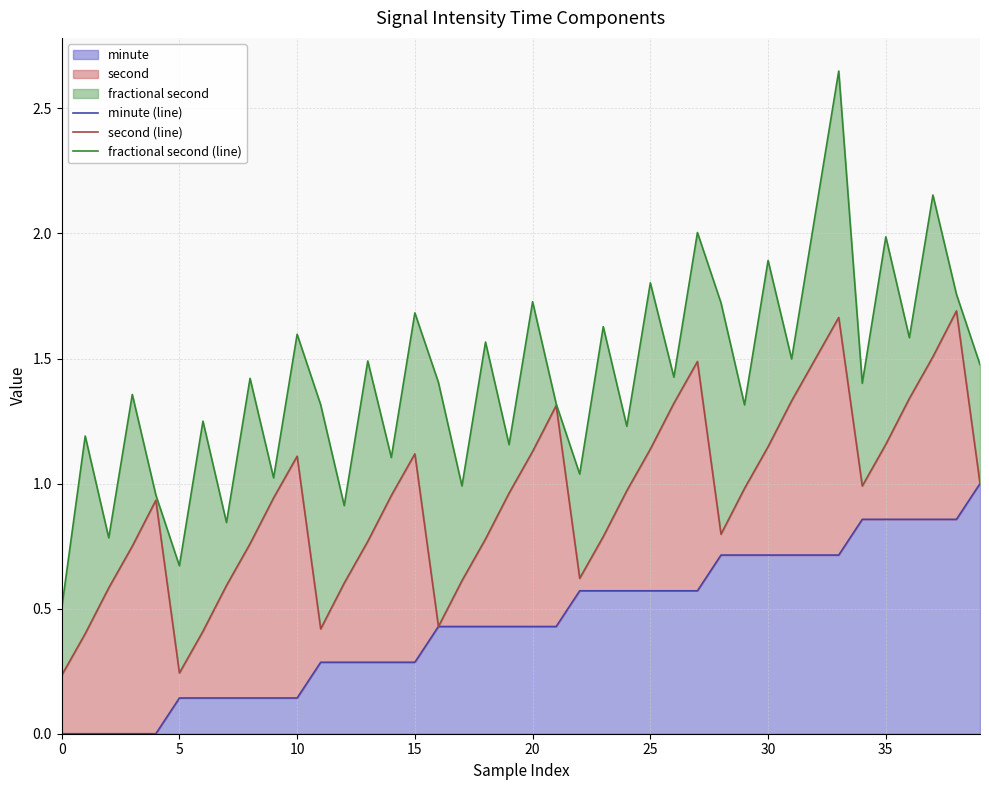

How many lines are shown in the chart?

3